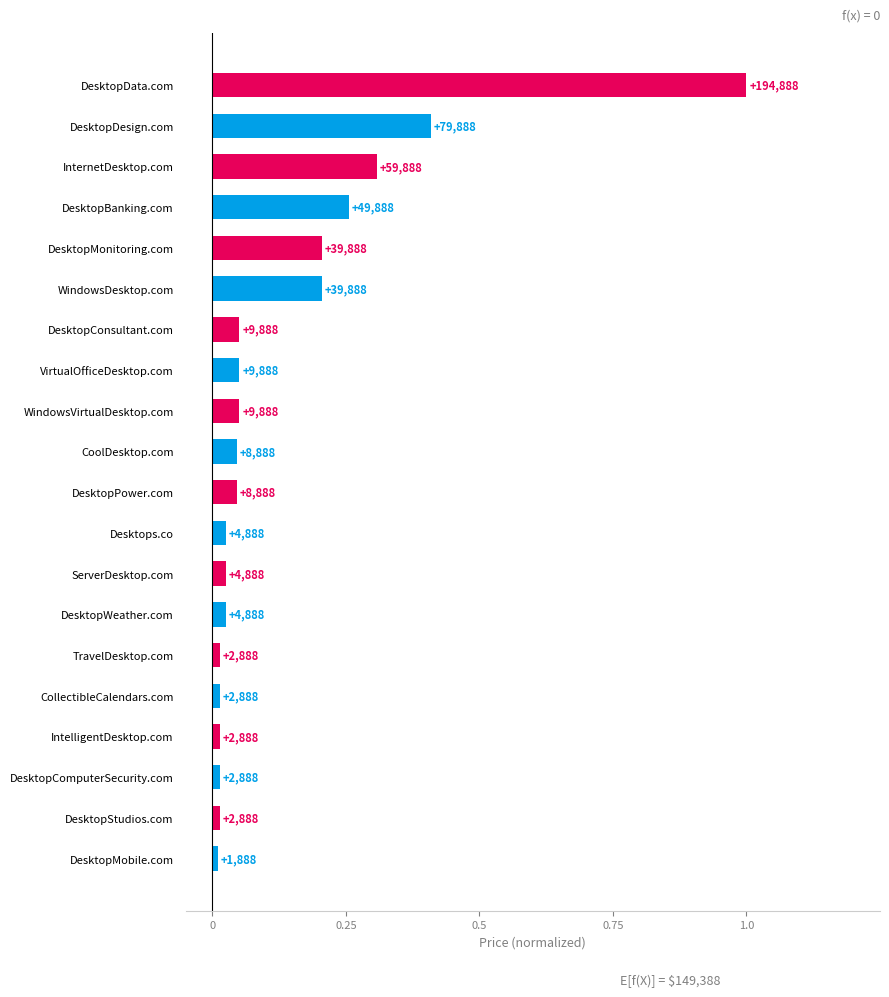

What is the maximum value shown in the chart?

1.0